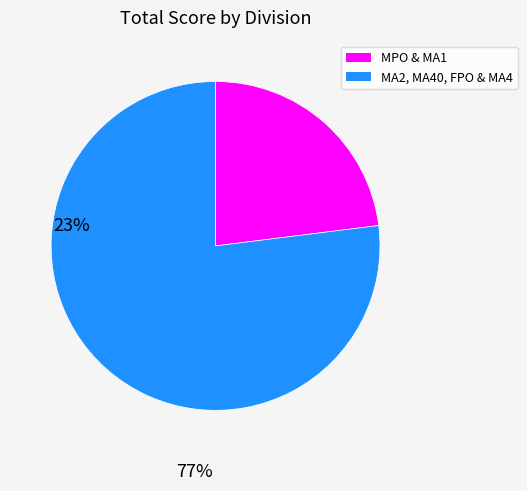

Does any single category account for the majority?

Yes